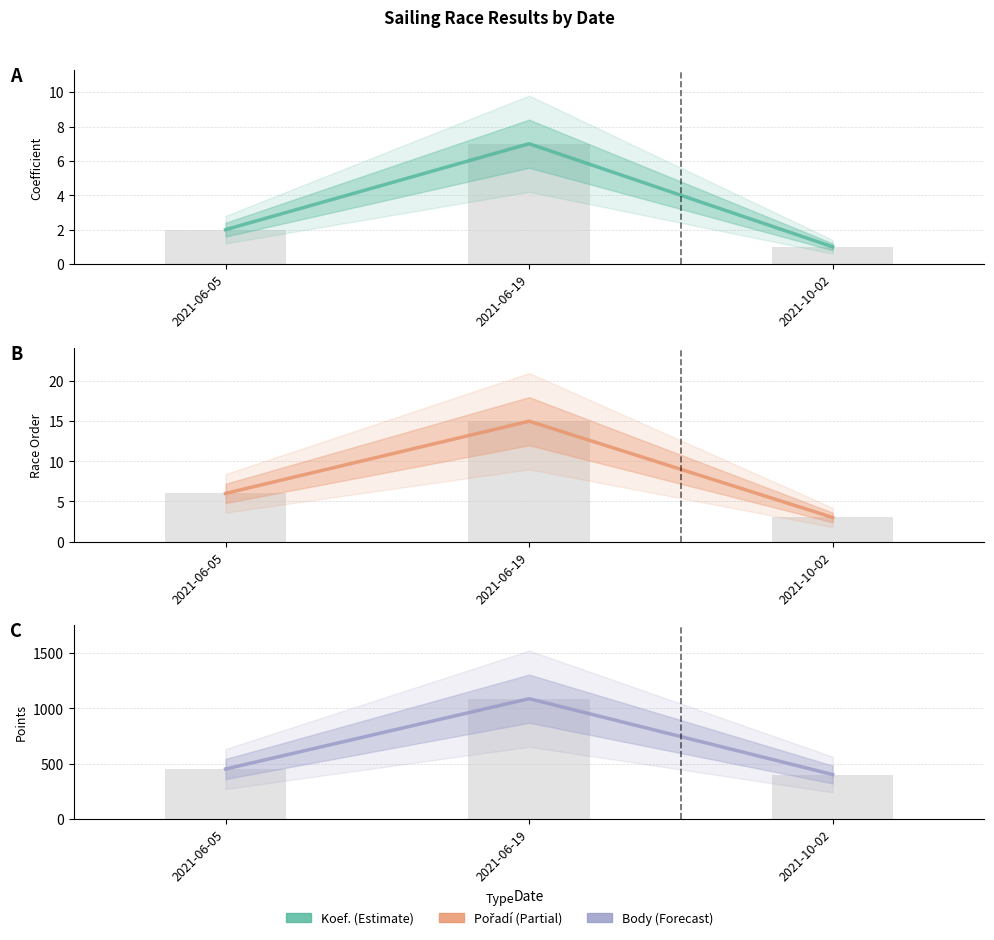

What is the sum of all Pořadí values?

24